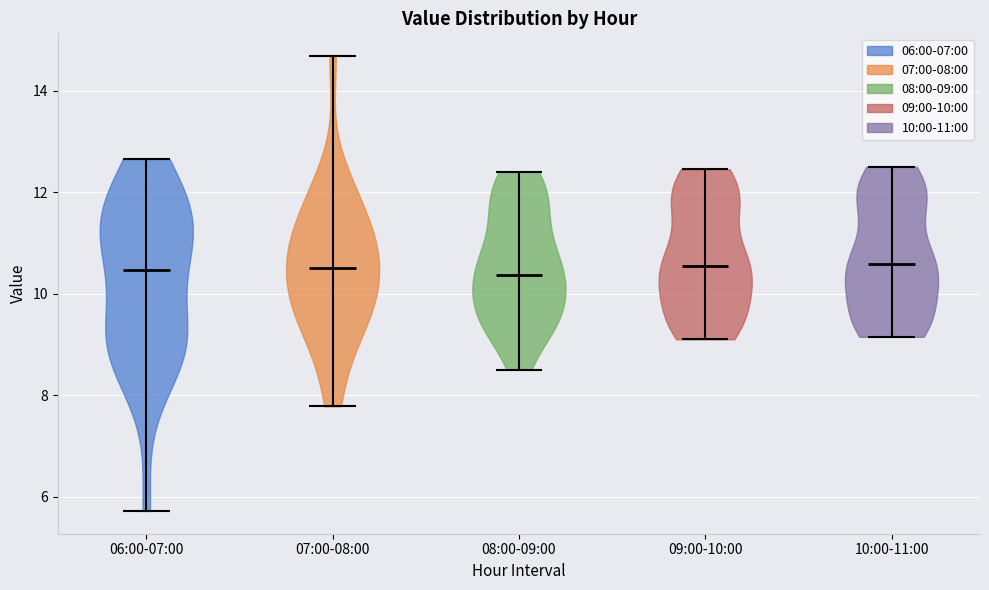

Where does the median line of the violin for 08:00-09:00 sit on the y-axis? The values are not printed on the chart, so give them approximately, as read against the axis.

10.4